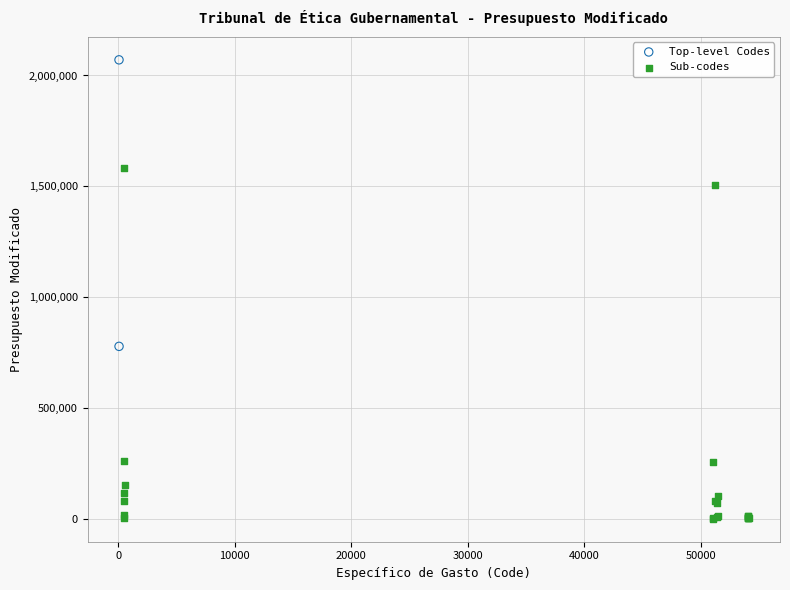

Which series reaches the minimum Y coordinate?

Sub-codes